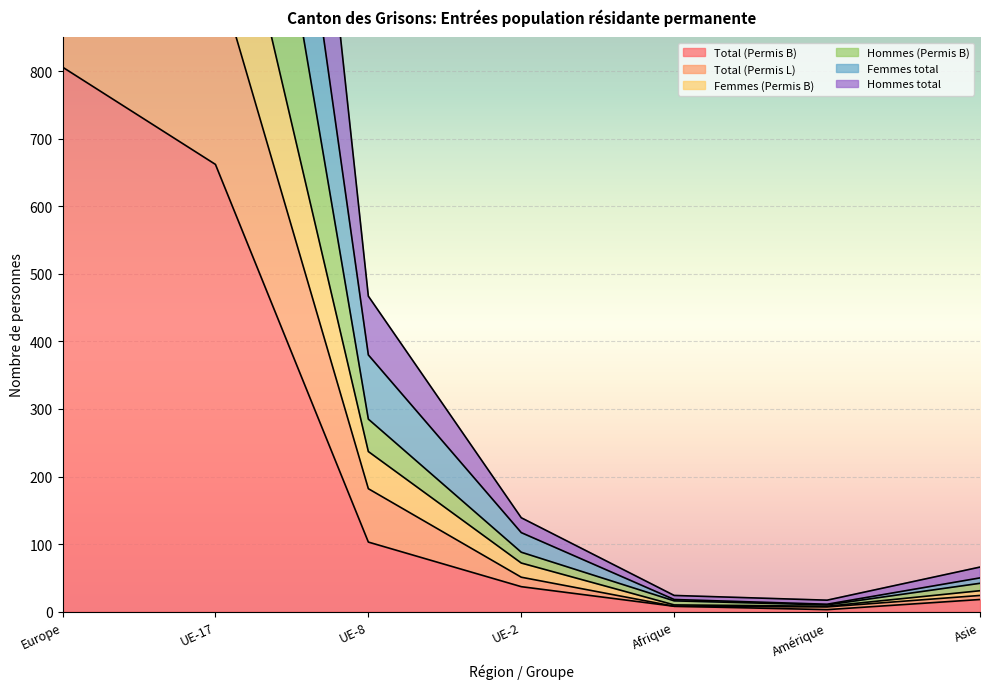

What is the difference between the Femmes total values at UE-2 and Europe?

1146